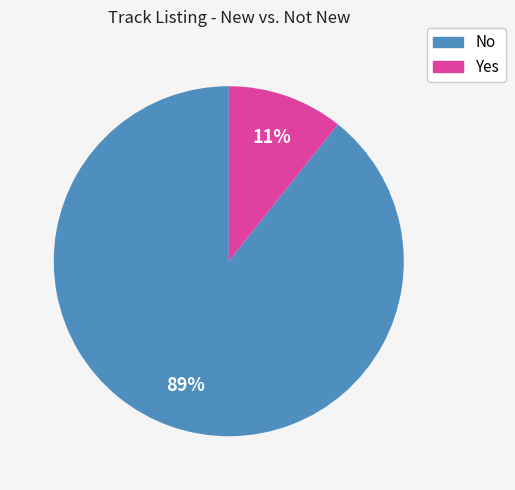

Count the number of slices in the pie.

2